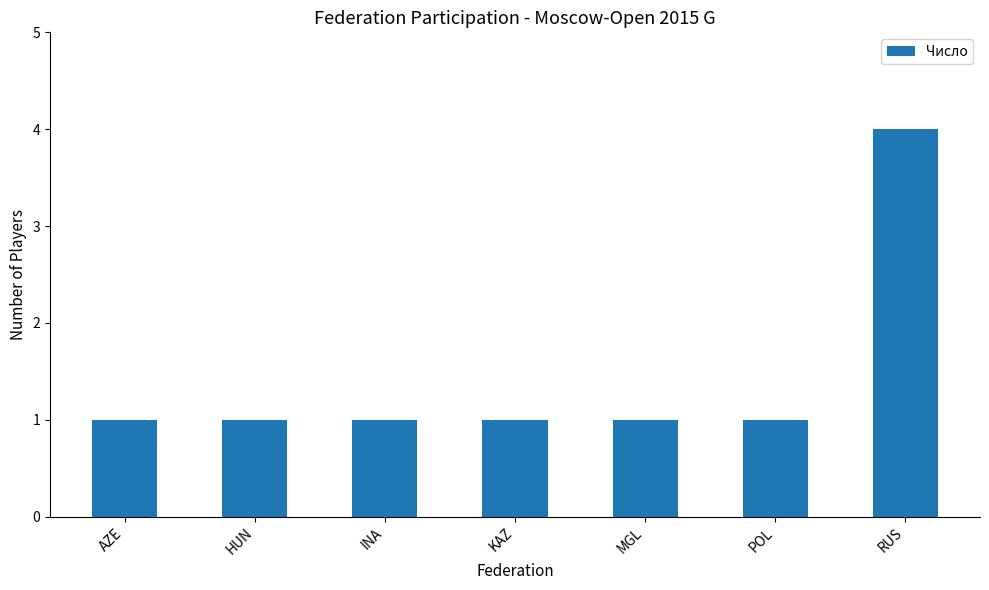

Reading right to left, transcribe all the data shown in this chart.

4	1	1	1	1	1	1